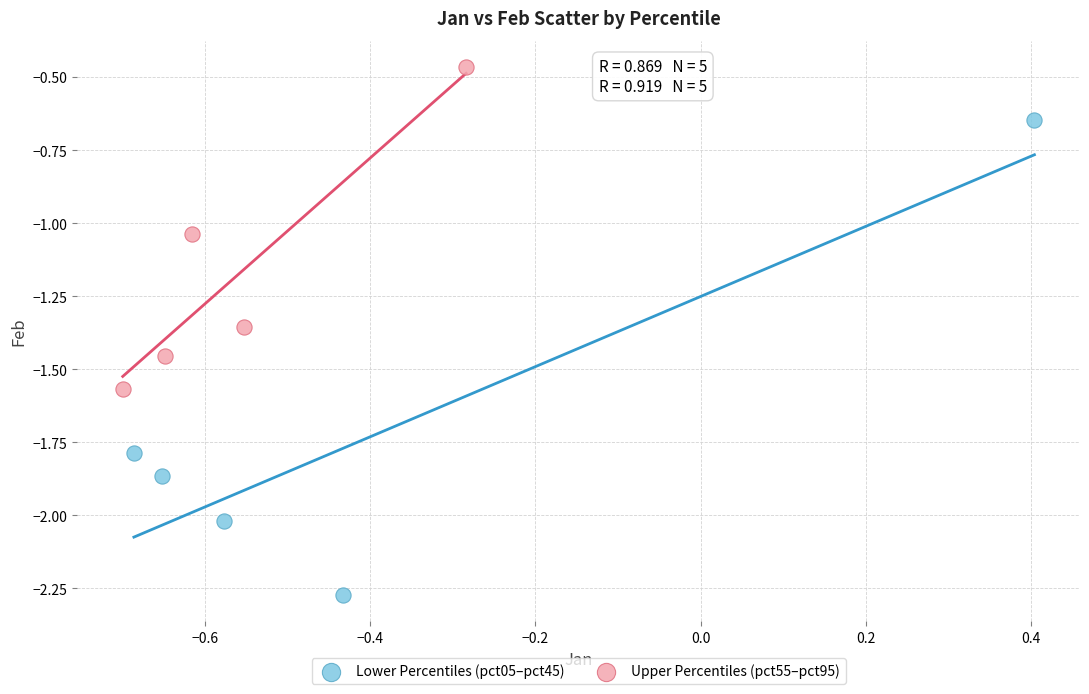

Which series reaches the maximum Y coordinate?

Upper Percentiles (pct55–pct95)